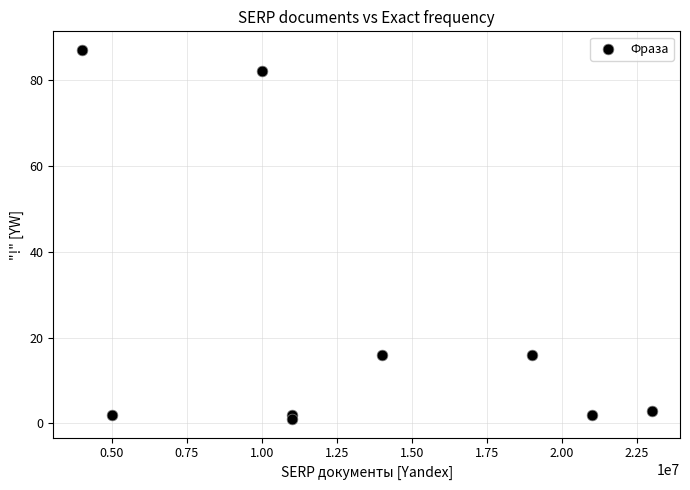

What is the average X value?

13111111